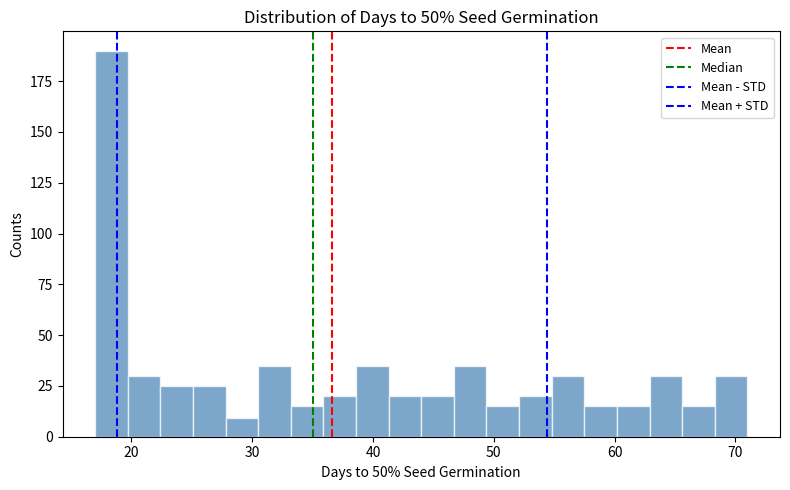

Around what value on the x-axis is the tallest bar? Give the approximate position of its centre, as read against the axis.

18